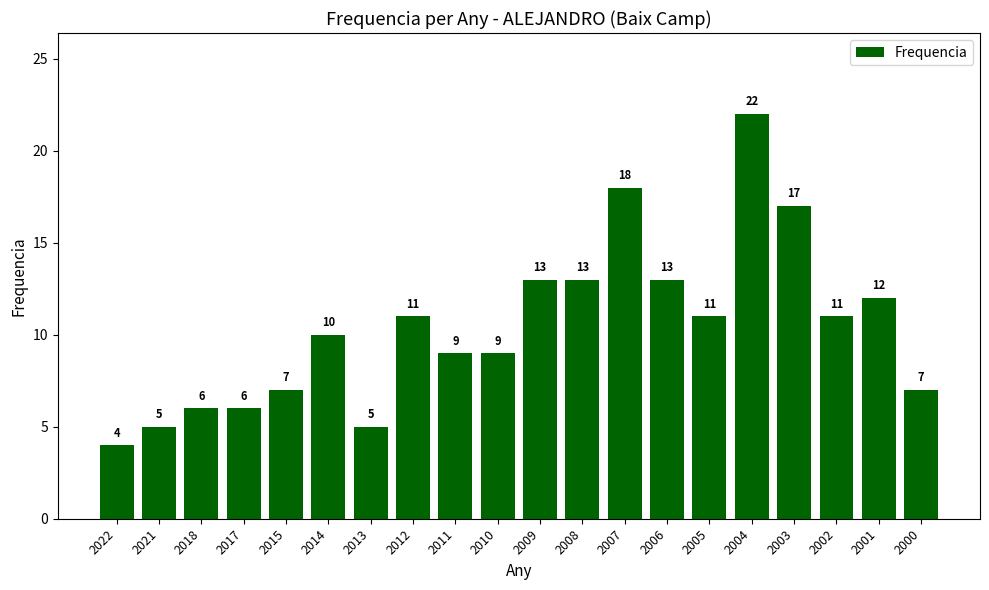

Count the number of data series in this chart.

1